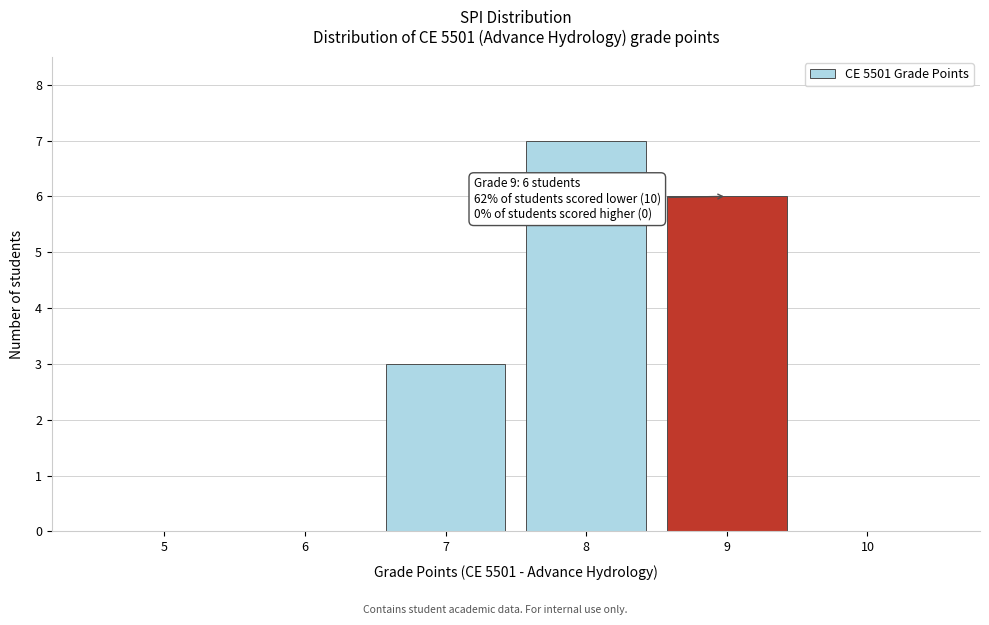

Reading left to right, extract all data points from this chart.

5=0	6=0	7=3	8=7	9=6	10=0